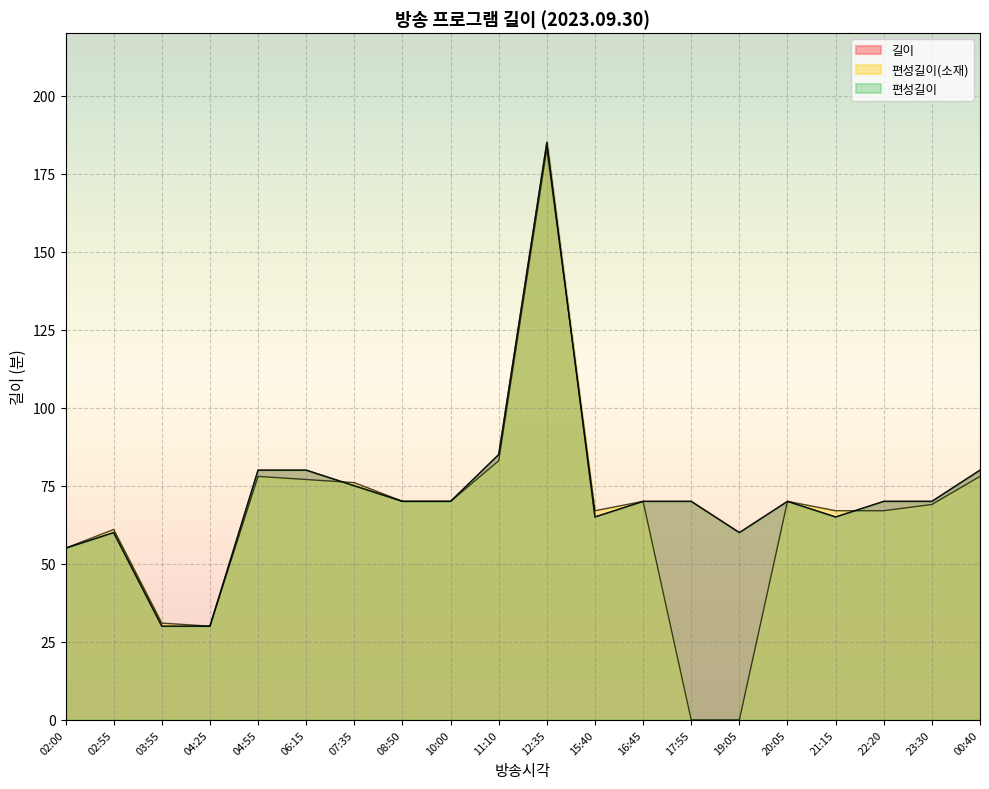

How many lines are shown in the chart?

3